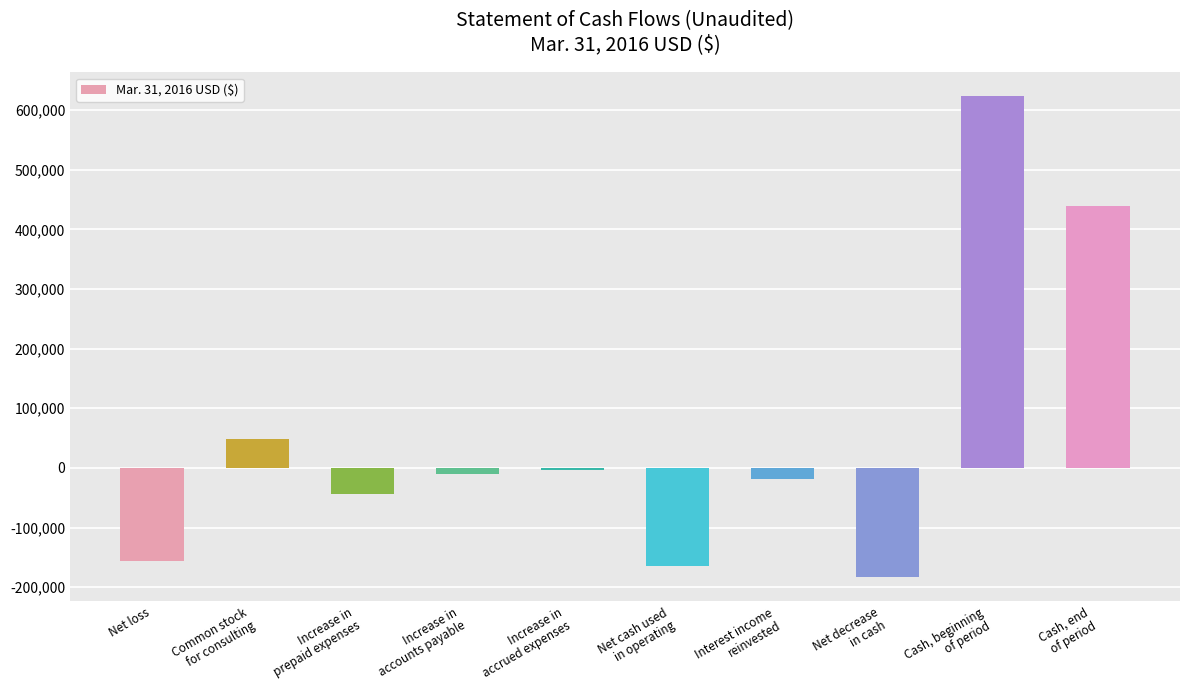

The chart shows a value of -234871 at Net cash used
in operating. True or false?

False